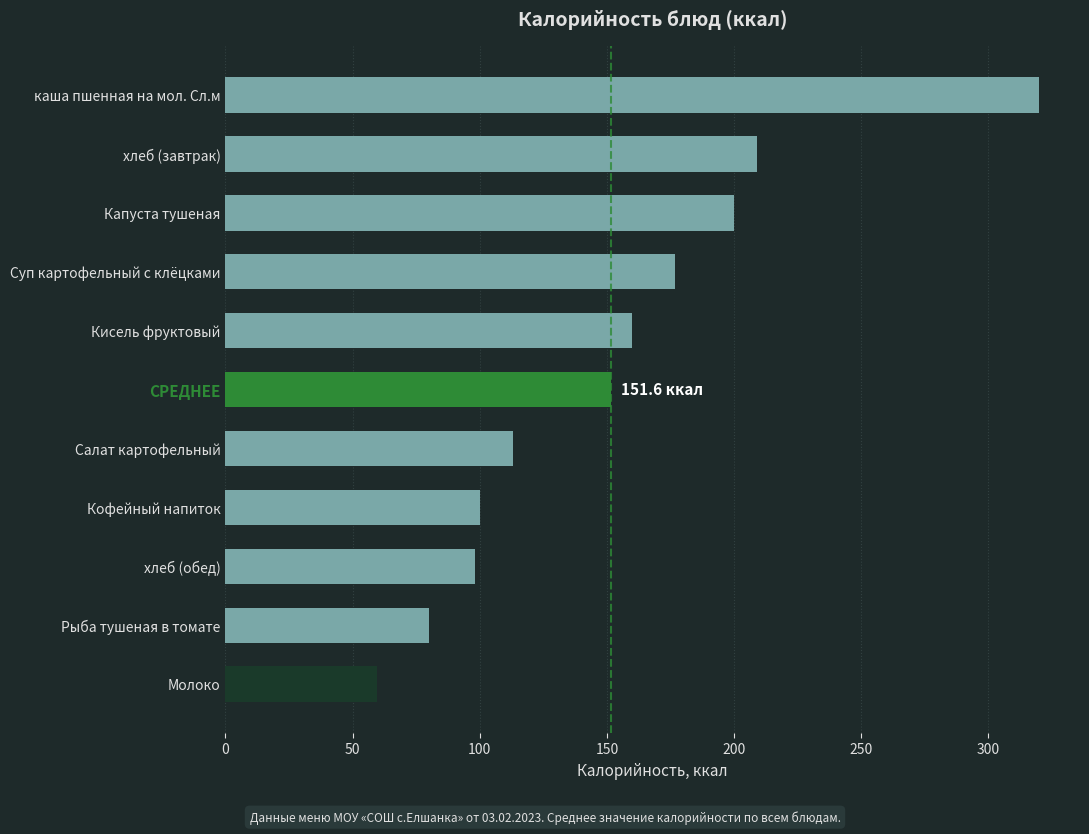

What is the maximum value shown in the chart?

320.0